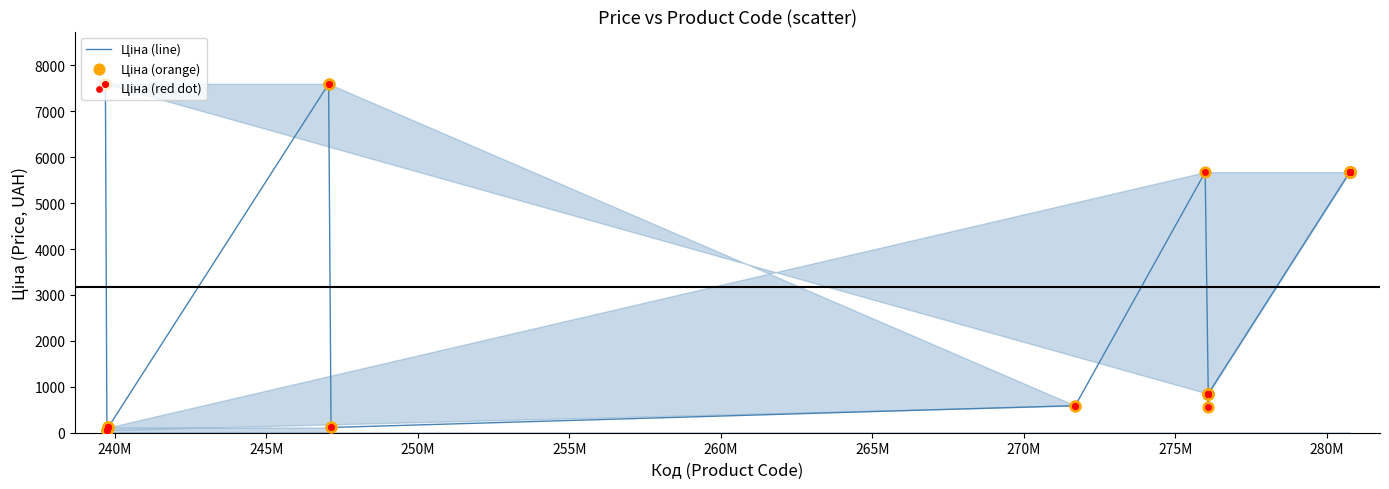

What is the greatest value displayed?

7596.5